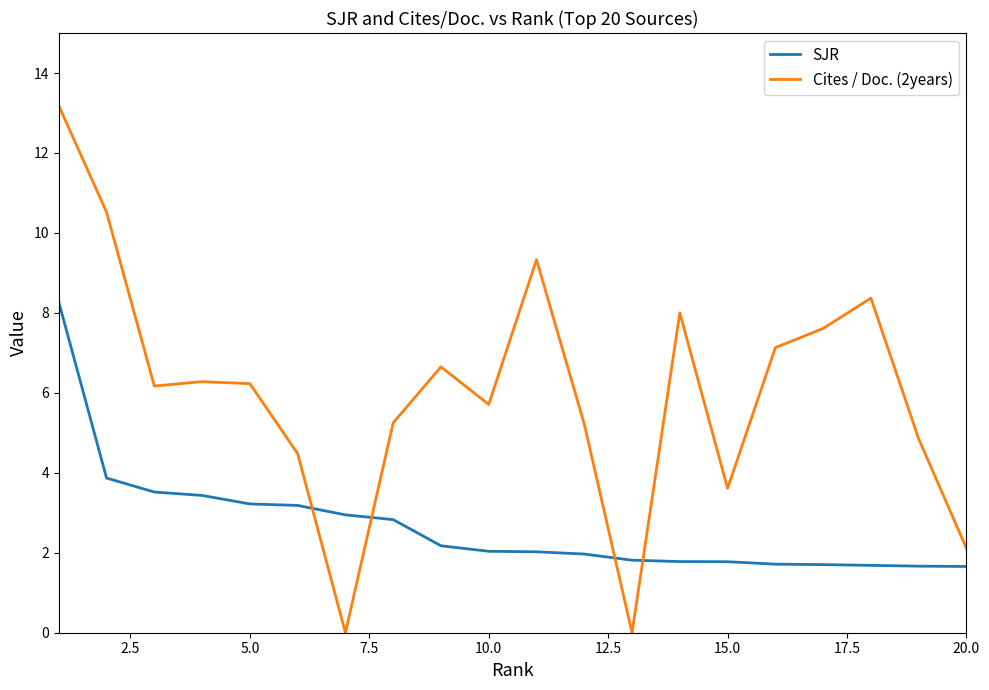

List the series in order of their overall mean, highest first.

Cites / Doc. (2years), SJR